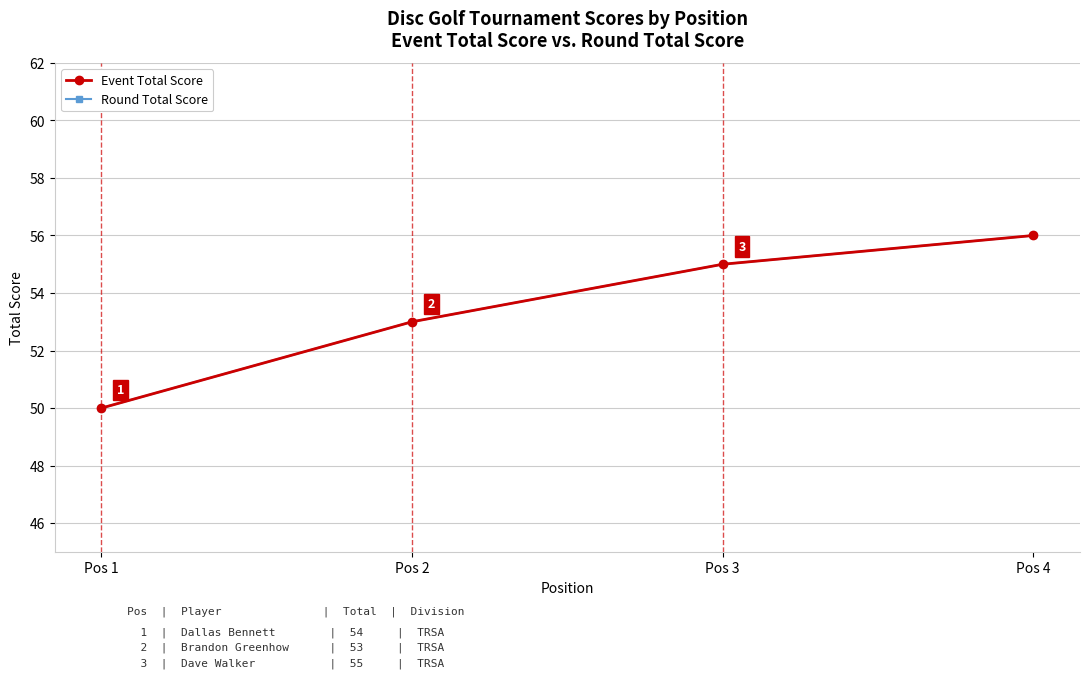

What is the total value across all series at Pos 1?

100